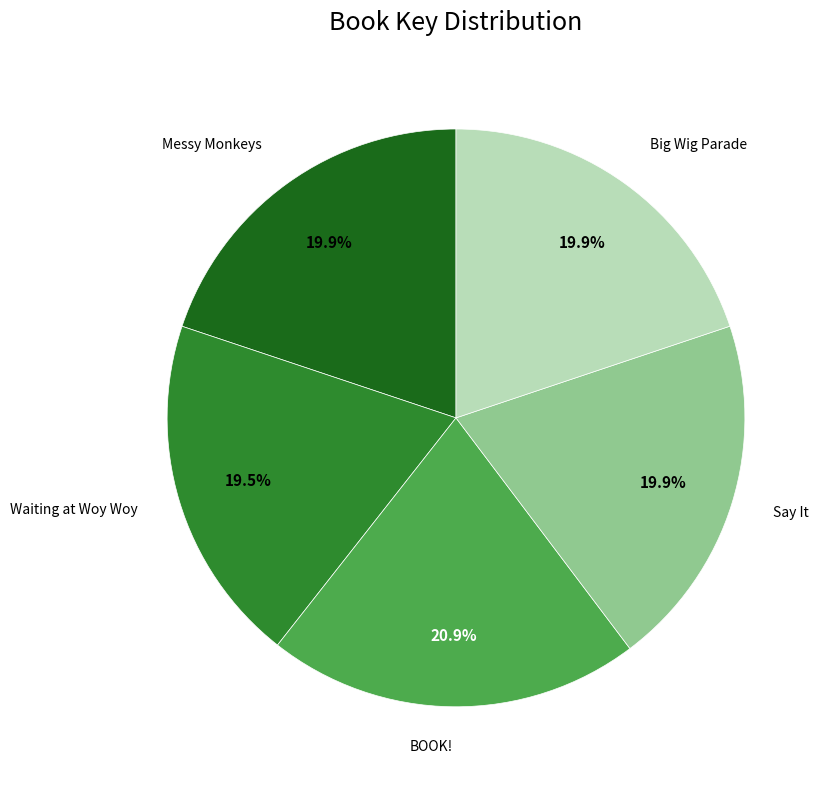

The Messy Monkeys slice represents 20% of the pie. True or false?

True